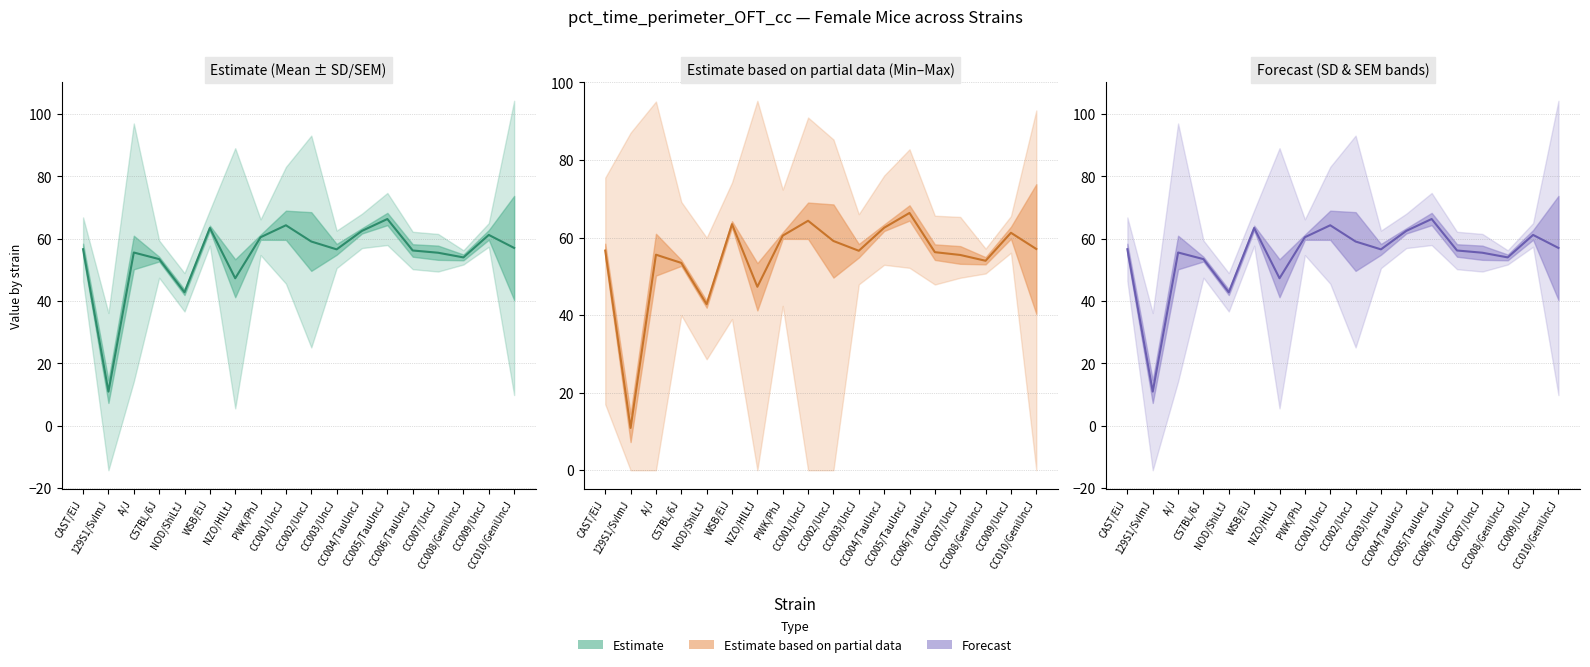

Which label corresponds to the smallest value in the chart?

129S1/SvImJ